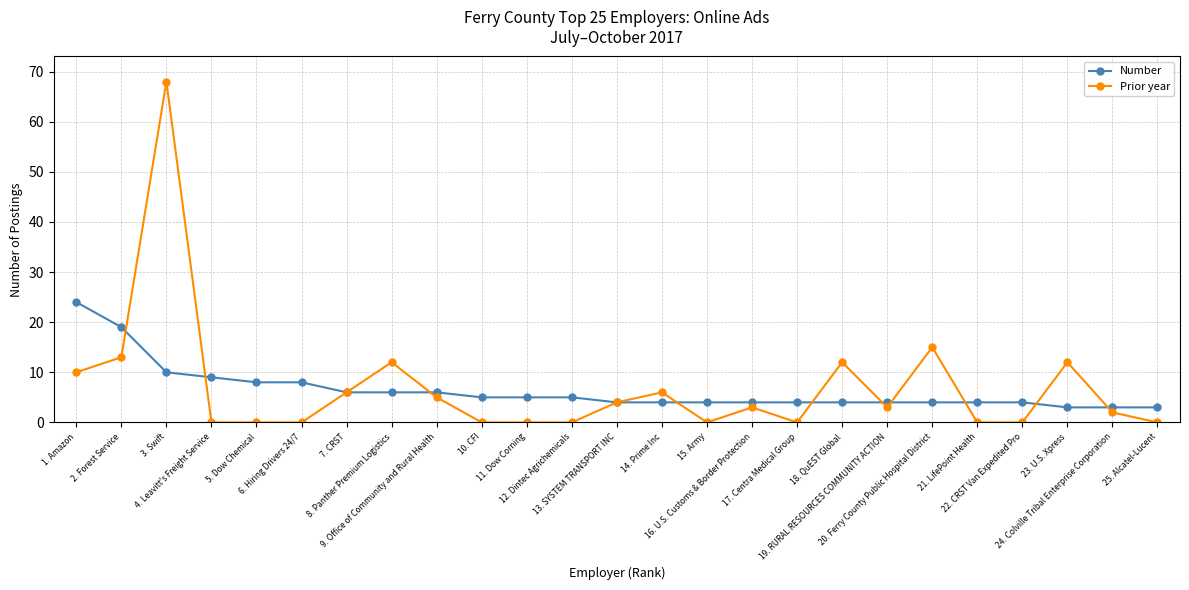

Which series has the widest spread of values?

Prior year